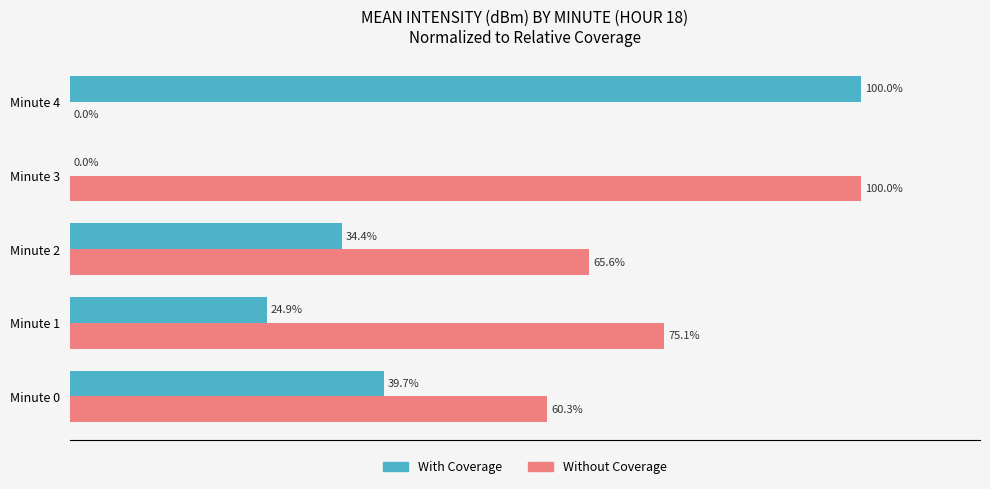

Is the value of Without Coverage at Minute 0 greater than the value of With Coverage at Minute 1?

Yes